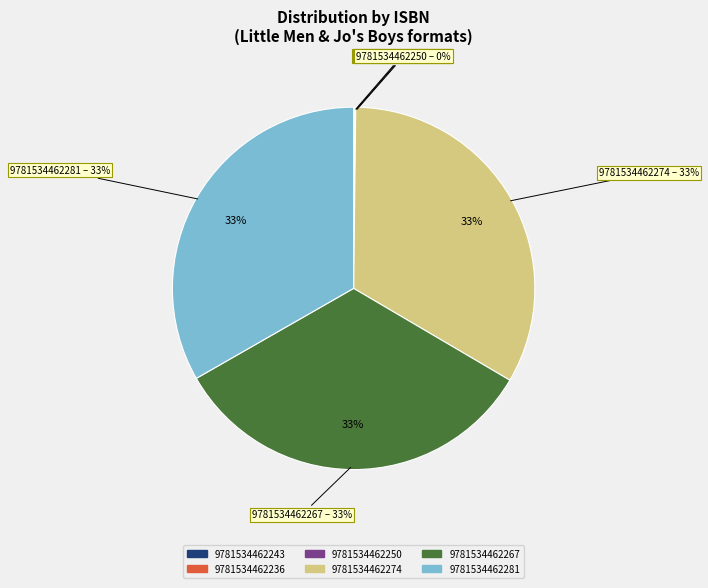

Is it true that 9781534462274 is 46% of the pie?

False